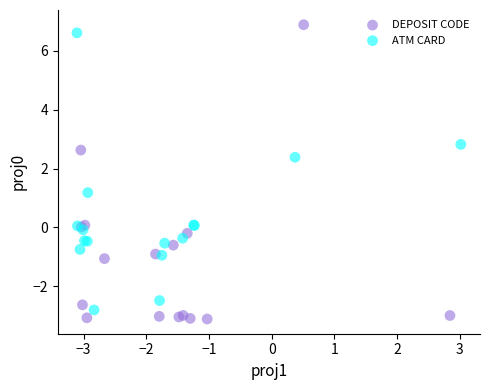

Which series contains the highest Y value?

DEPOSIT CODE